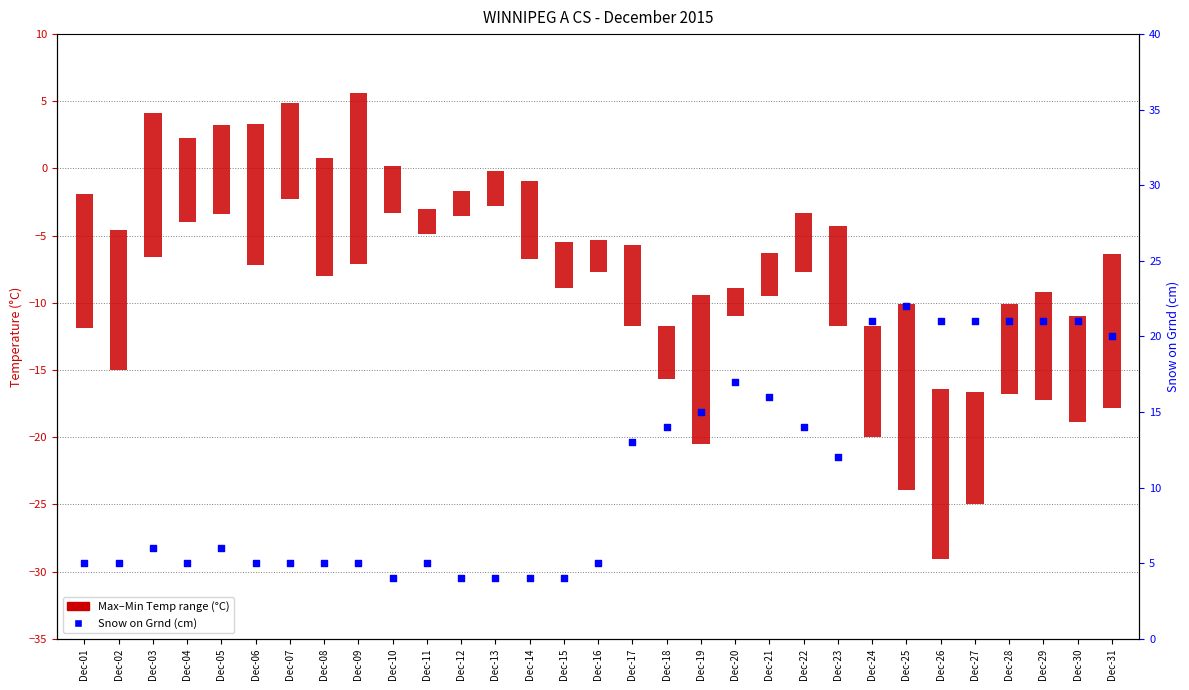

Between Dec-13 and Dec-15, which is larger?

Dec-13